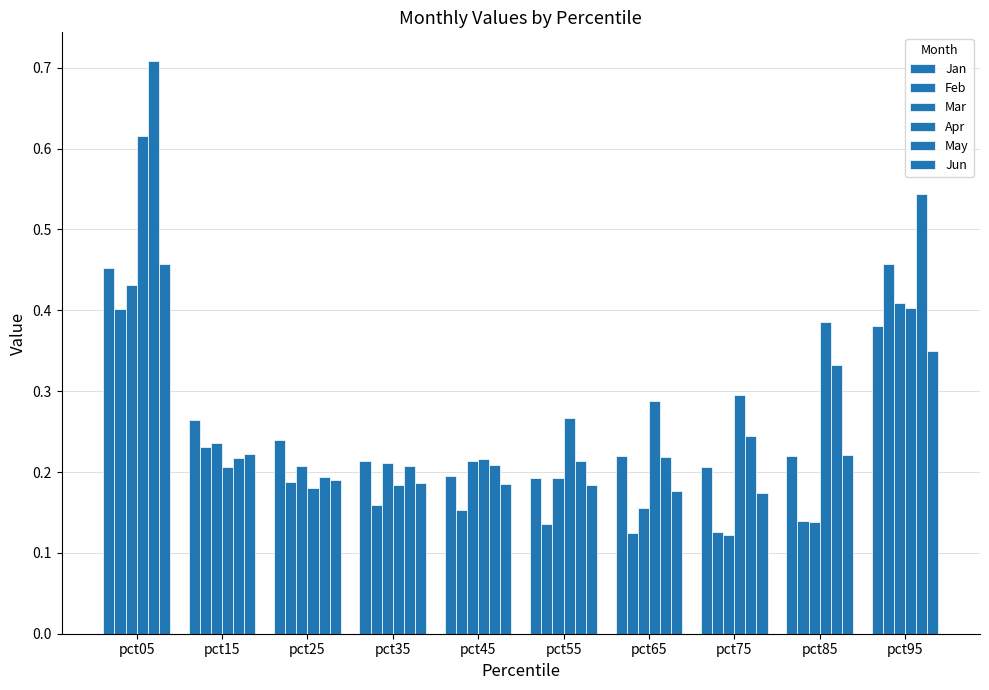

What is the greatest value displayed?

0.7